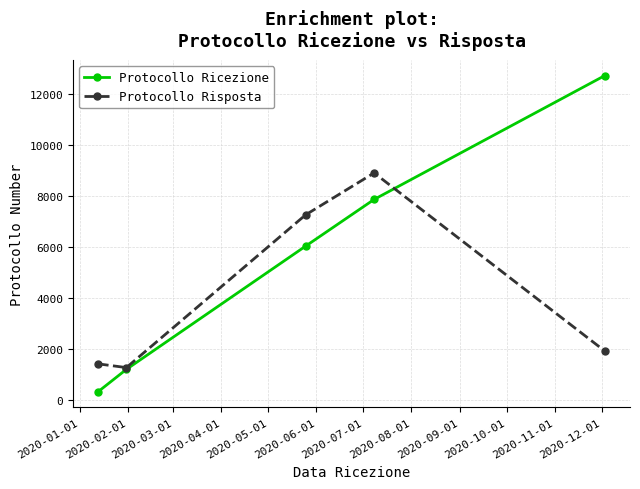

How many data points in Protocollo Risposta are less than 1930?

2